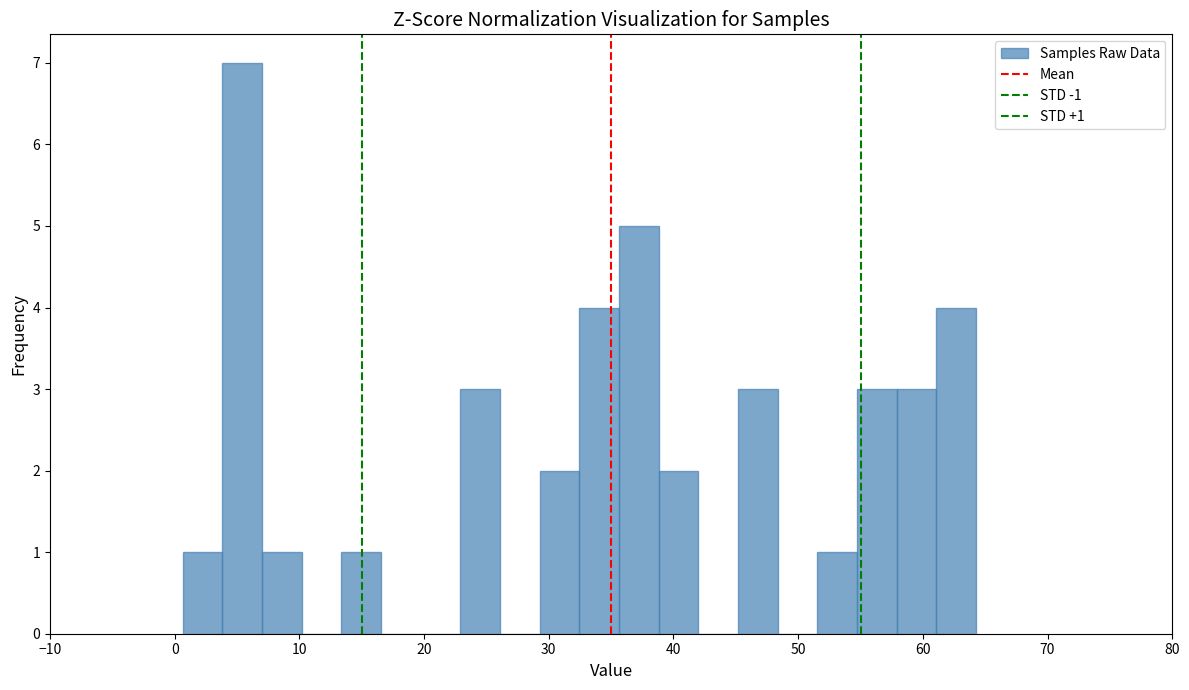

Read against the x-axis, roughly where is the centre of the tallest bar?

5